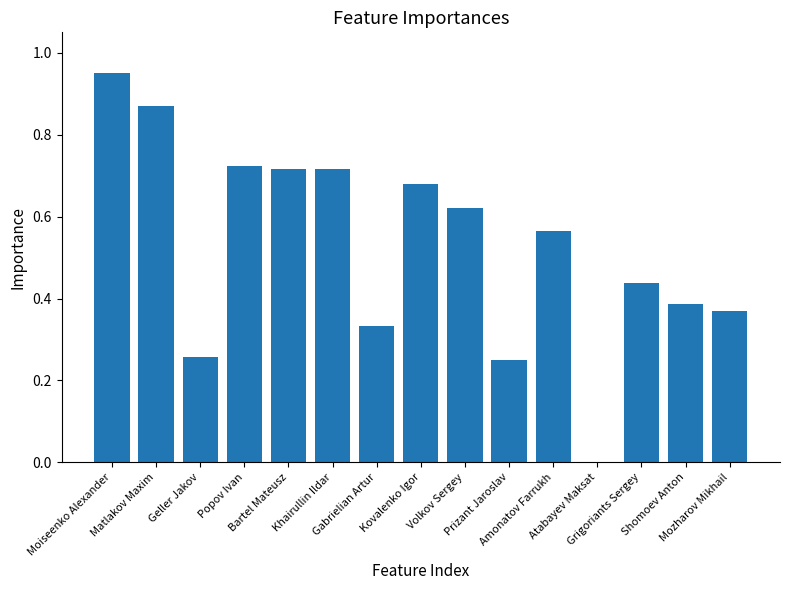

What is the sum of all values?

7.9